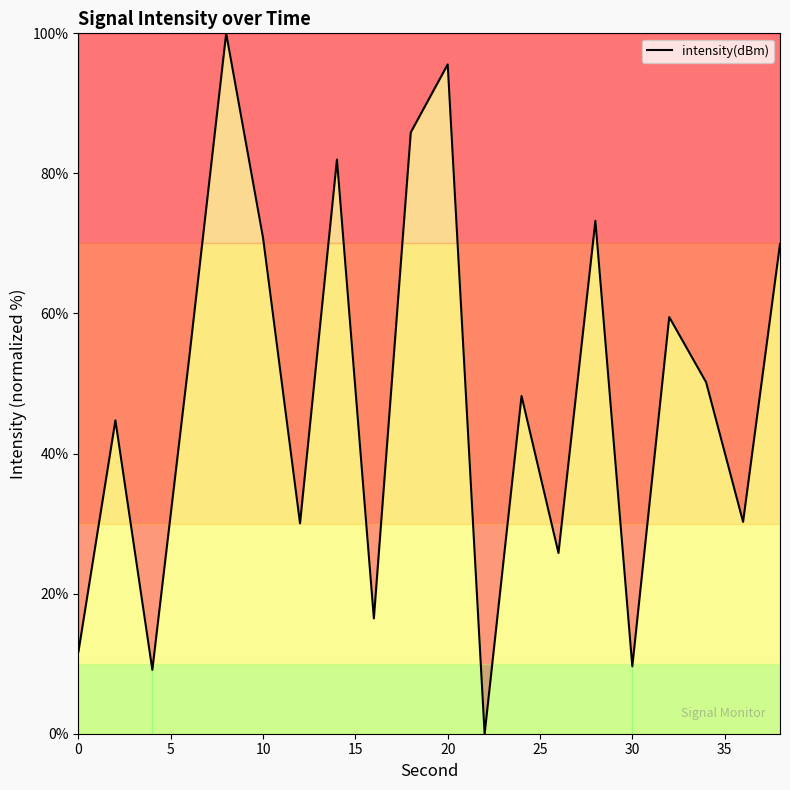

What is the greatest value displayed?

100.0